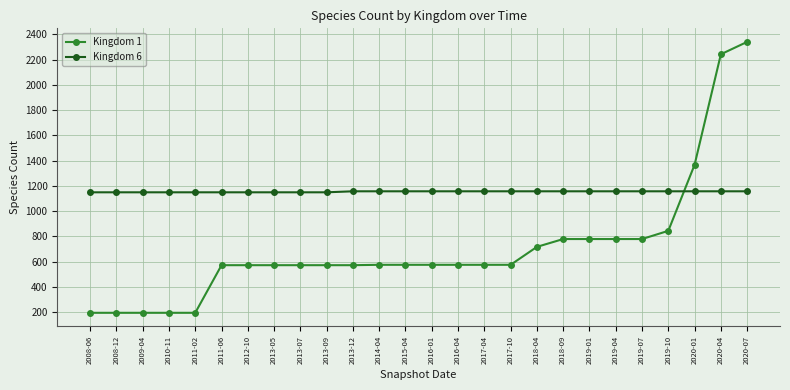

True or false: Kingdom 1 has a value of 166 at 2016-01.

False